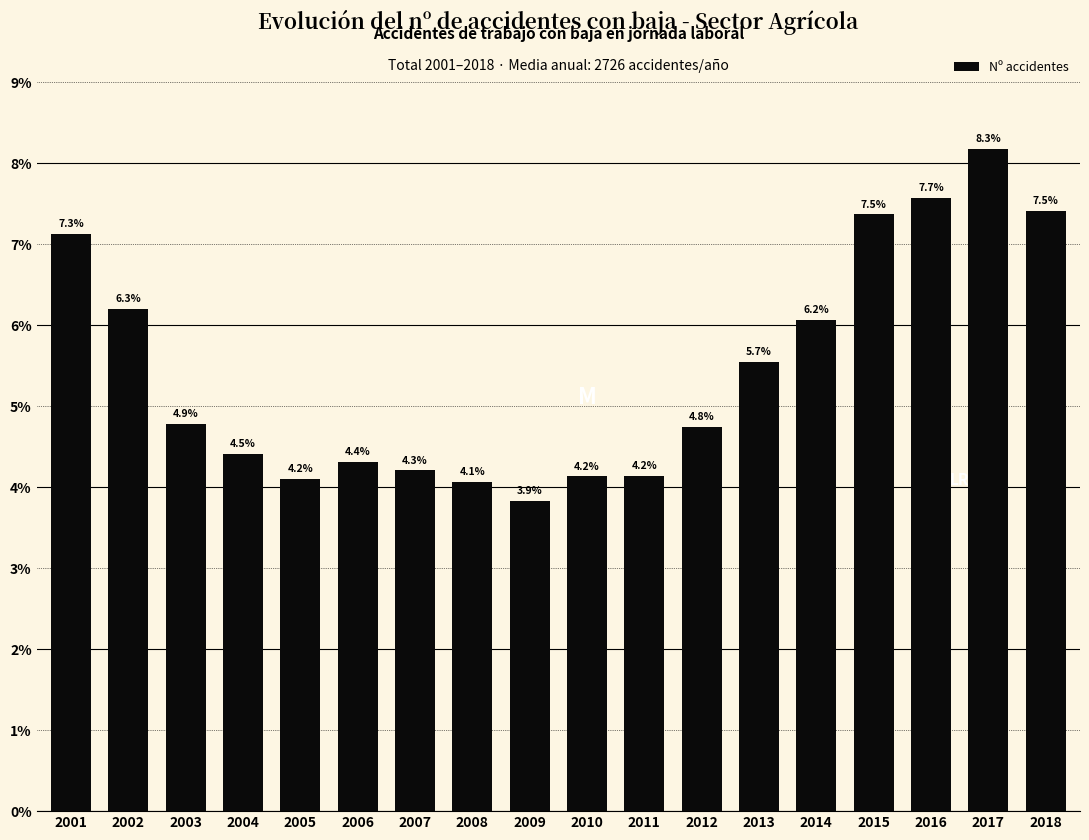

Does the chart contain any negative values?

No